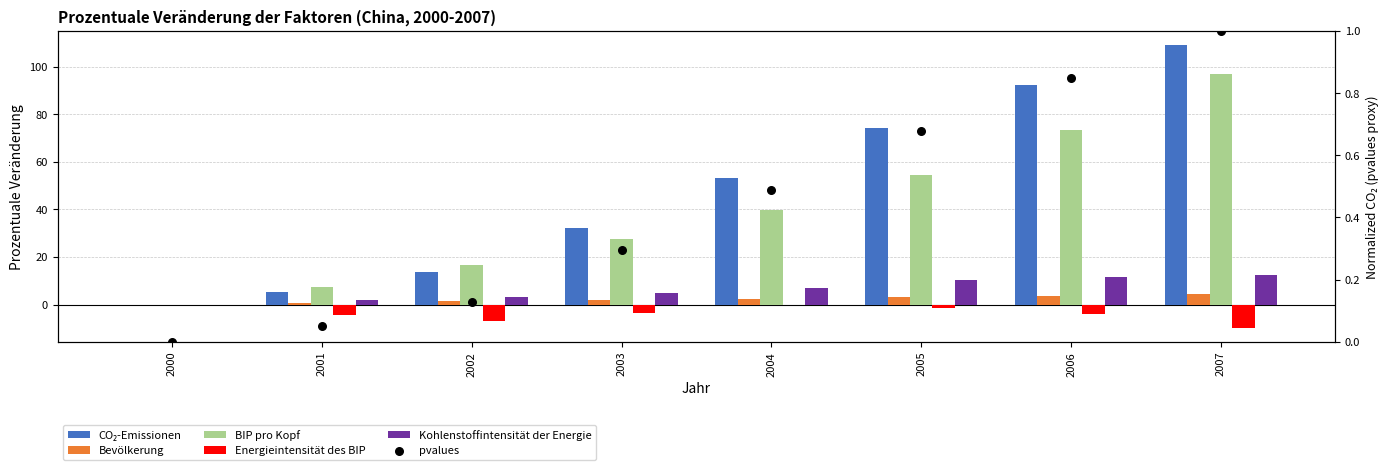

What are all the series names shown in the legend?

CO₂-Emissionen, Bevölkerung, BIP pro Kopf, Energieintensität des BIP, Kohlenstoffintensität der Energie, pvalues